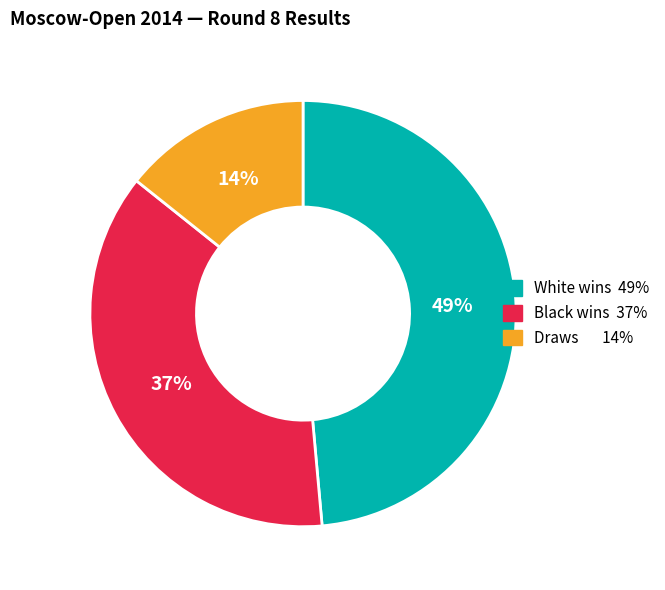

Is there a majority slice in this chart?

No